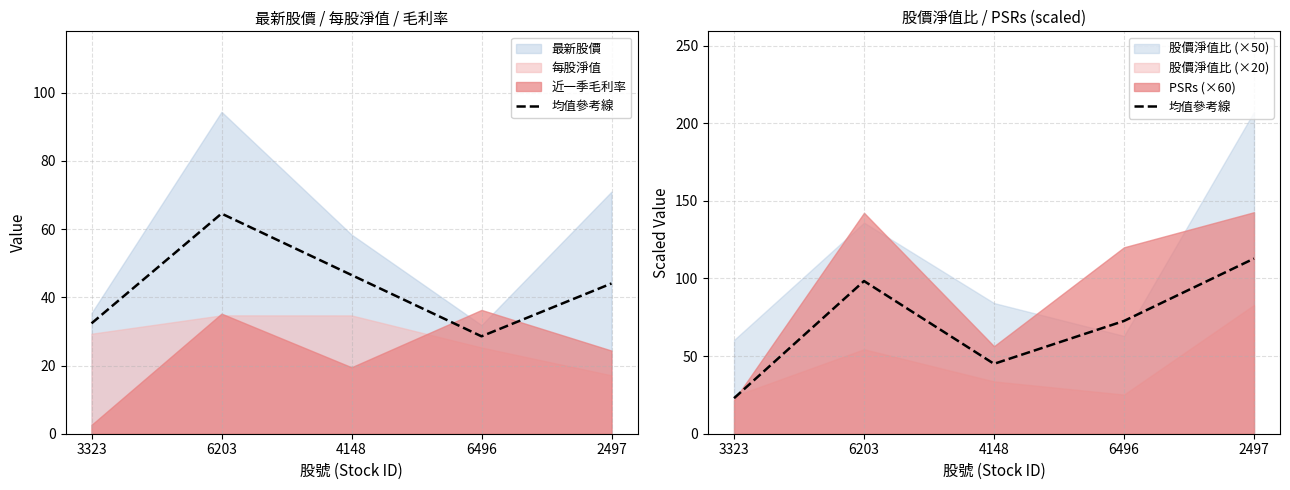

What is the change in value from 3323 to 6496?

+49.8